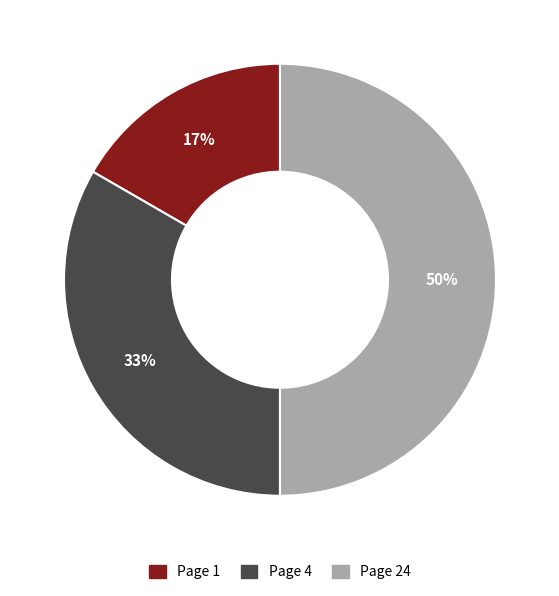

True or false: Page 1 accounts for 17% of the total.

True